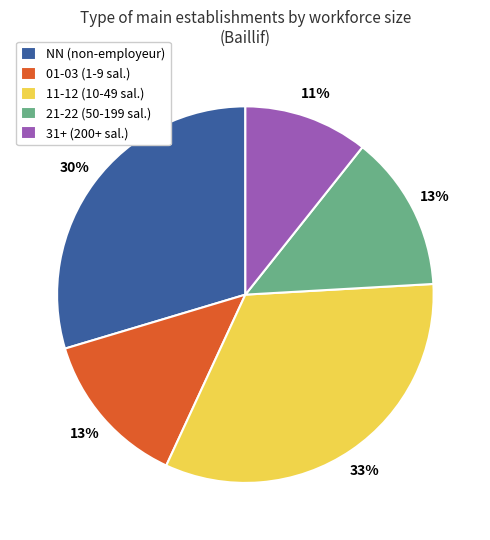

Which slice is the smallest?

31+ (200+ sal.)